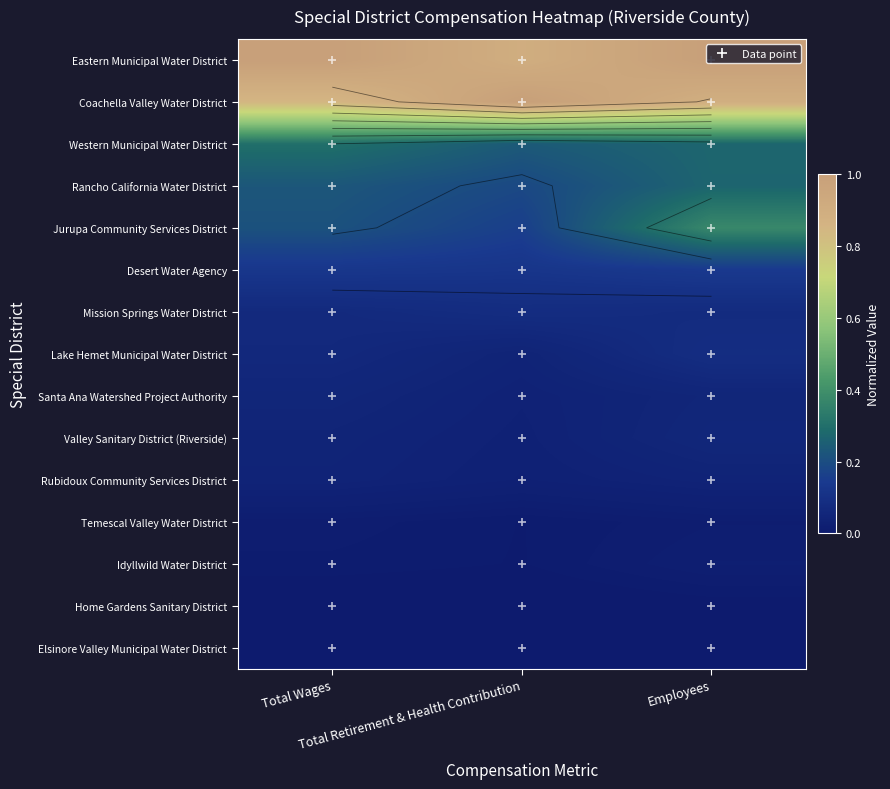

Between Employees and Total Wages, which is larger?

Employees